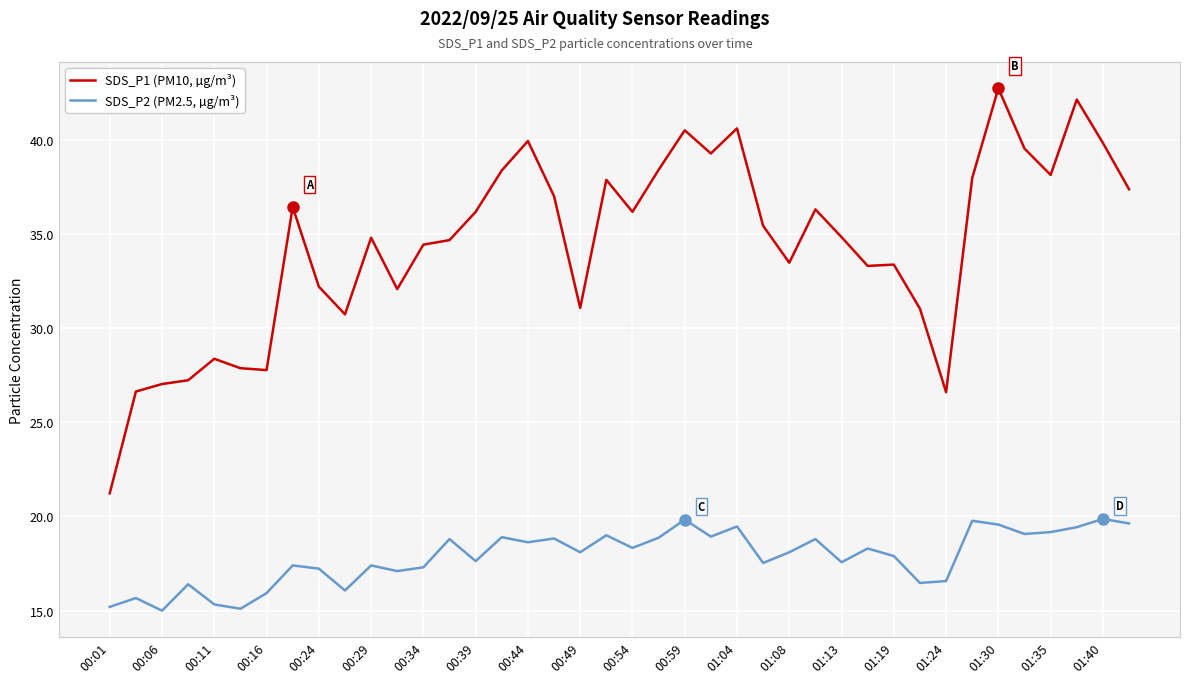

True or false: SDS_P1 (PM10, µg/m³) and SDS_P2 (PM2.5, µg/m³) cross at least once.

False